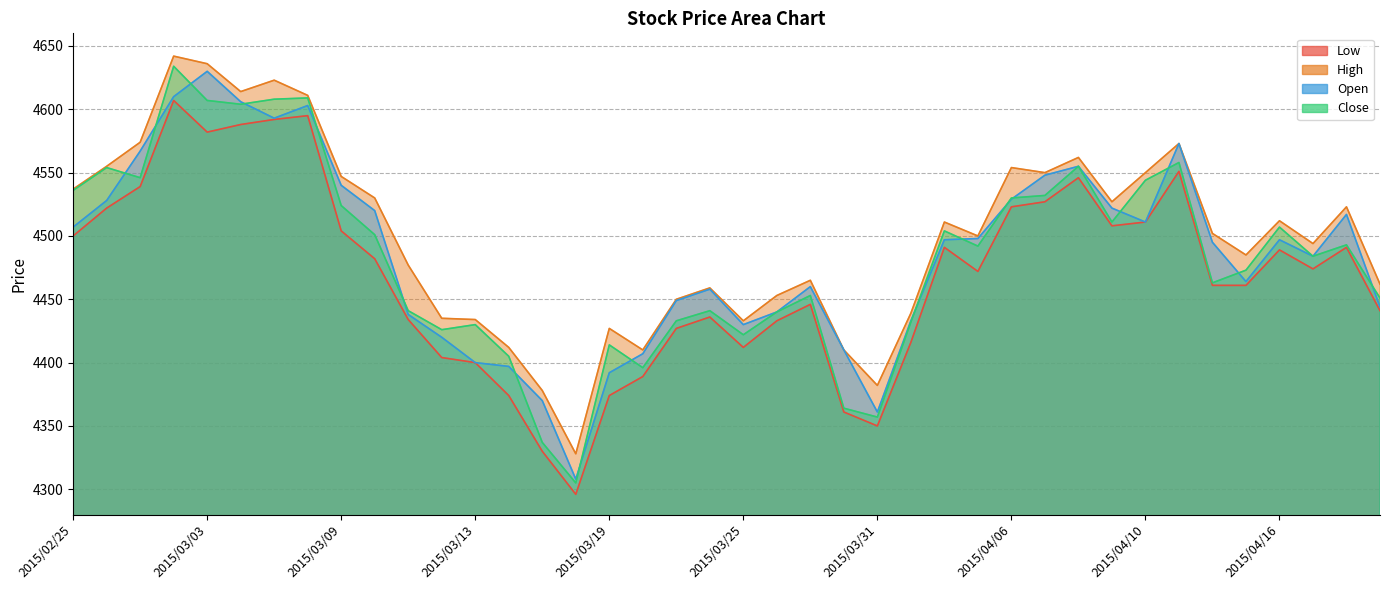

Where does the Low series first go above 4474?

2015/02/25